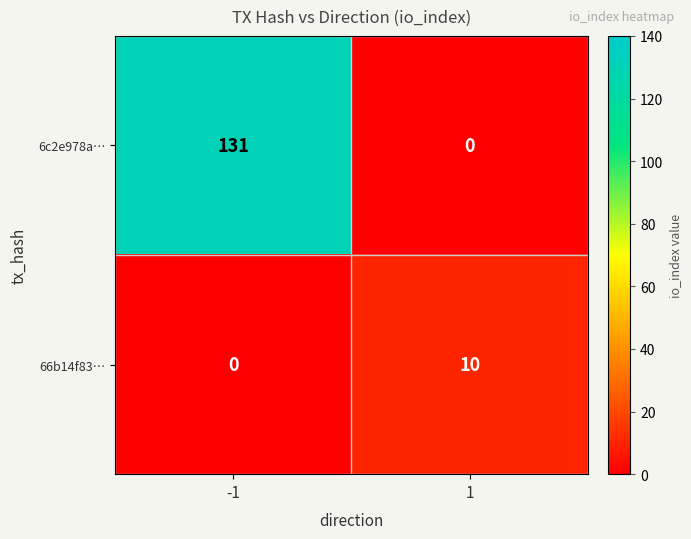

How many series are shown in this chart?

2